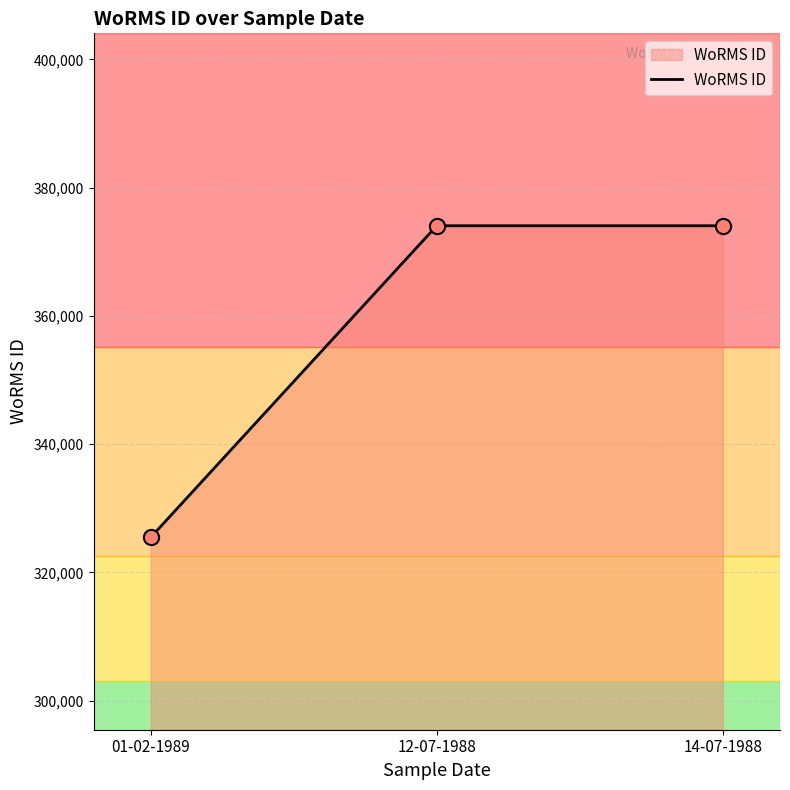

What is the change in value from 01-02-1989 to 12-07-1988?

+48580